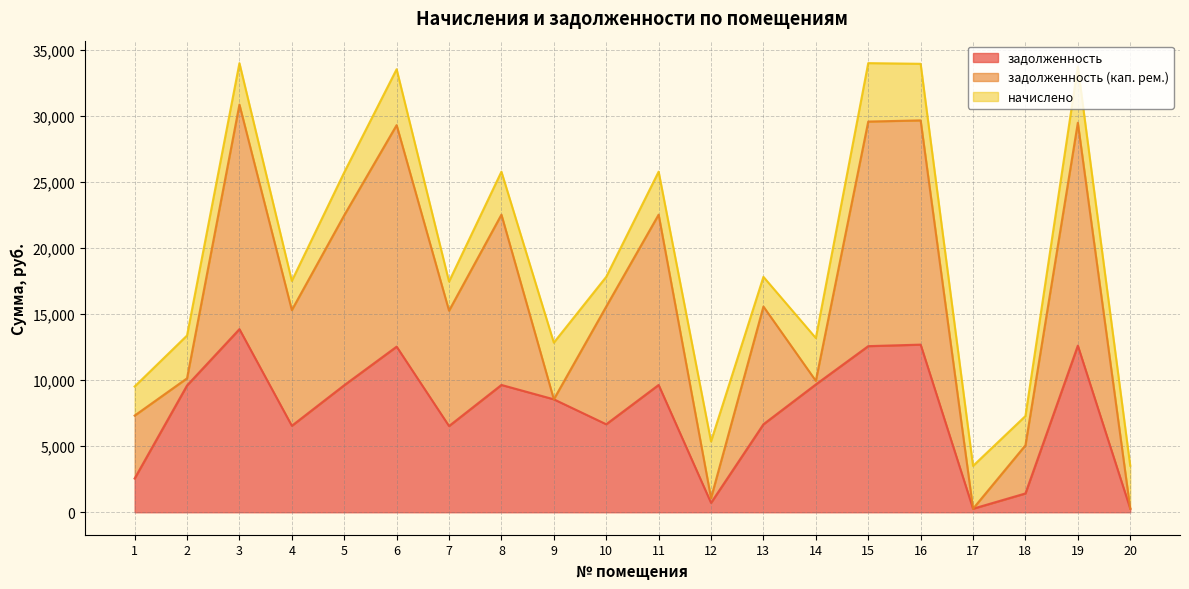

Reading right to left, what are all the values shown in this chart?

задолженность: 271.9	12614.4	1425.2	269.2	12691.2	12576.0	9676.8	6662.4	712.8	9638.4	6662.4	8550.4	9638.4	6528.0	12537.6	9619.2	6547.2	13862.4	9600.0	2557.0
задолженность (кап. рем.): 0.0	16871.8	3641.4	0.1	16974.5	17000.2	271.6	8911.0	357.5	12891.4	8911.0	0.0	12891.4	8731.2	16769.0	12865.7	8756.9	17000.2	540.0	4760.2
начислено: 3253.0	4257.4	2216.2	3240.0	4283.3	4424.2	3240.8	2248.6	4289.8	3253.0	2248.6	4289.8	3253.0	2203.2	4231.4	3246.5	2209.7	3137.8	3240.0	2203.2